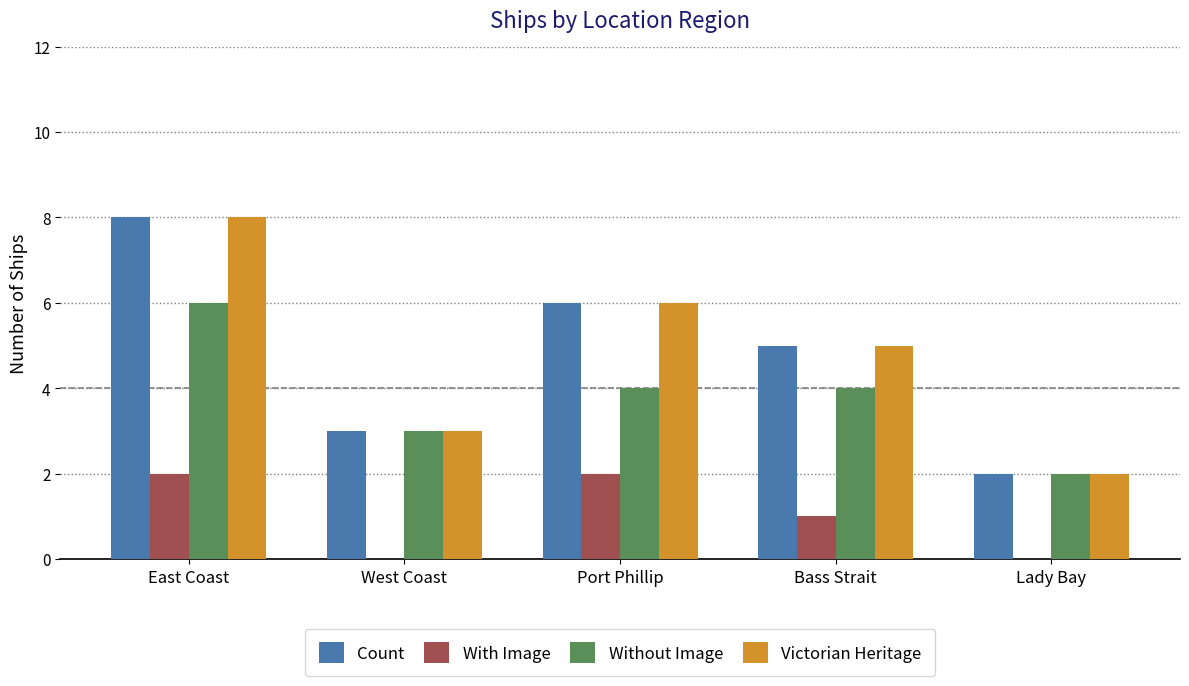

Reading right to left, what are all the values shown in this chart?

Count: 2	5	6	3	8
With Image: 0	1	2	0	2
Without Image: 2	4	4	3	6
Victorian Heritage: 2	5	6	3	8